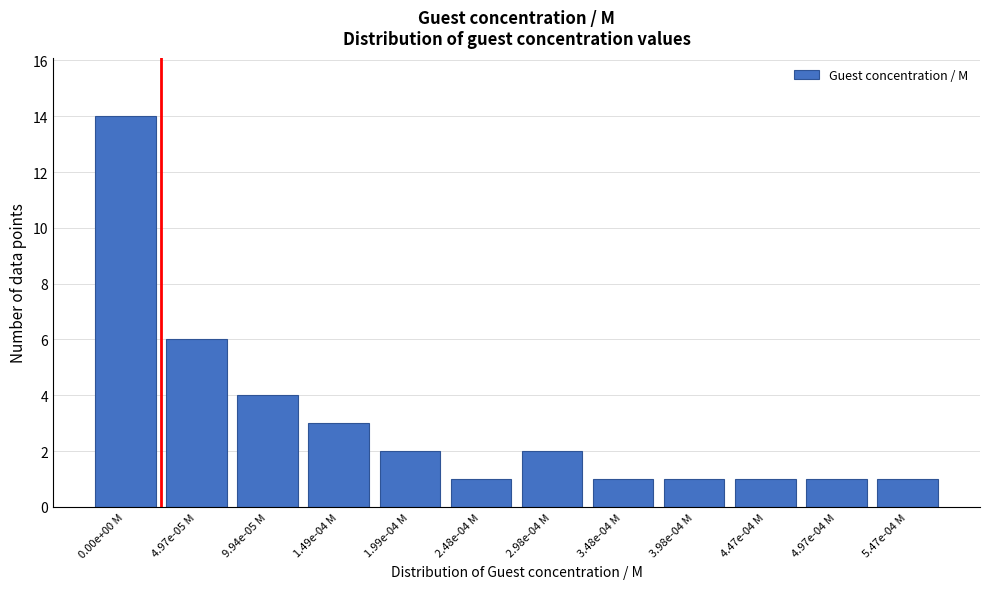

Reading right to left, transcribe all the data shown in this chart.

1	1	1	1	1	2	1	2	3	4	6	14